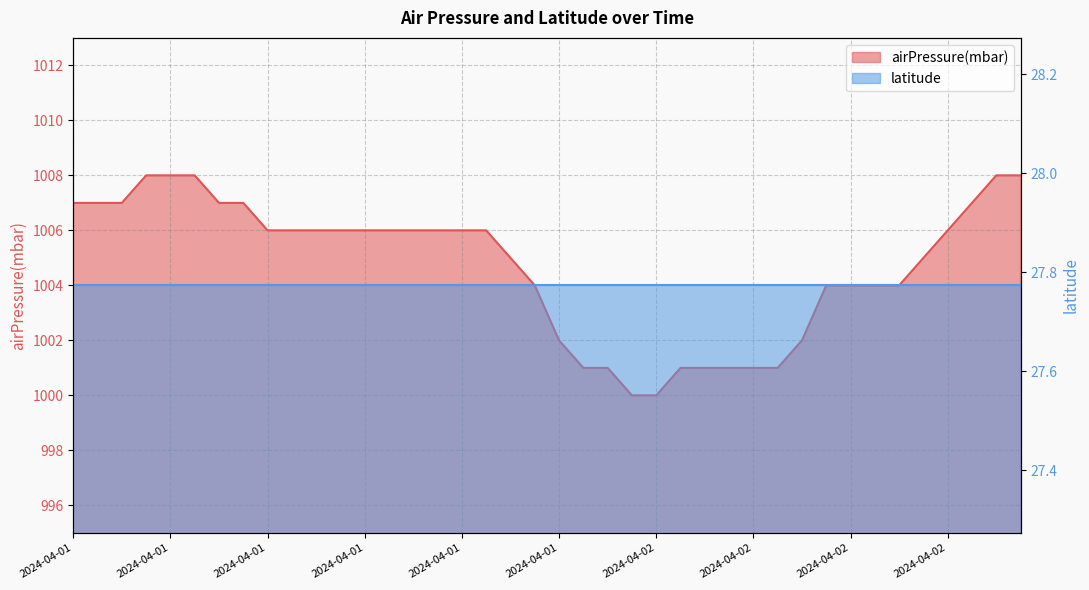

What is the ratio of the value at 2024-04-01T09:06:00Z to the value at 2024-04-01T02:06:00Z?

1.0